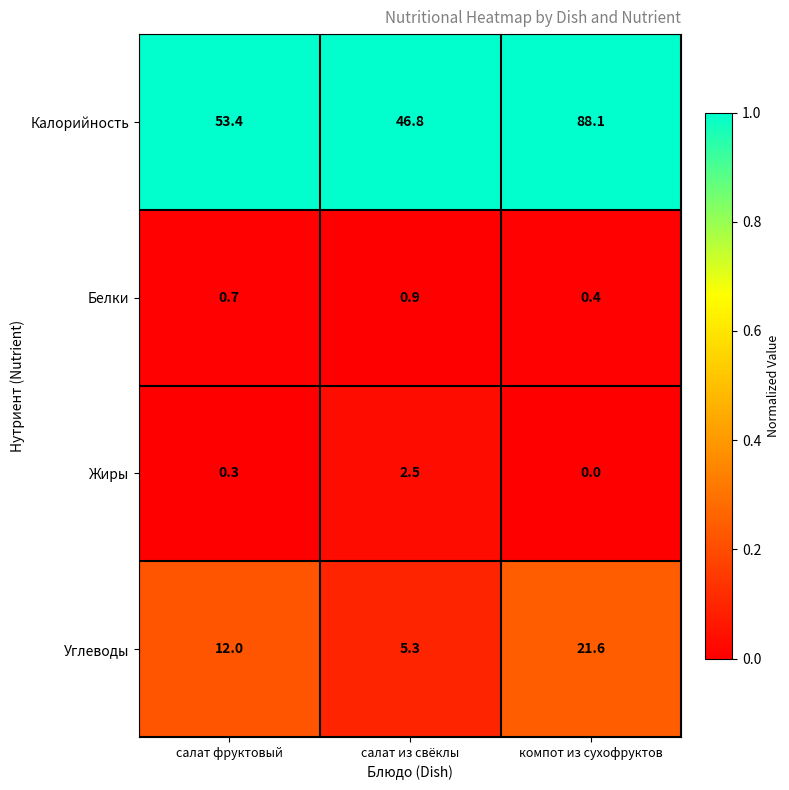

Between салат из свёклы and компот из сухофруктов, which series saw the biggest shift?

Калорийность